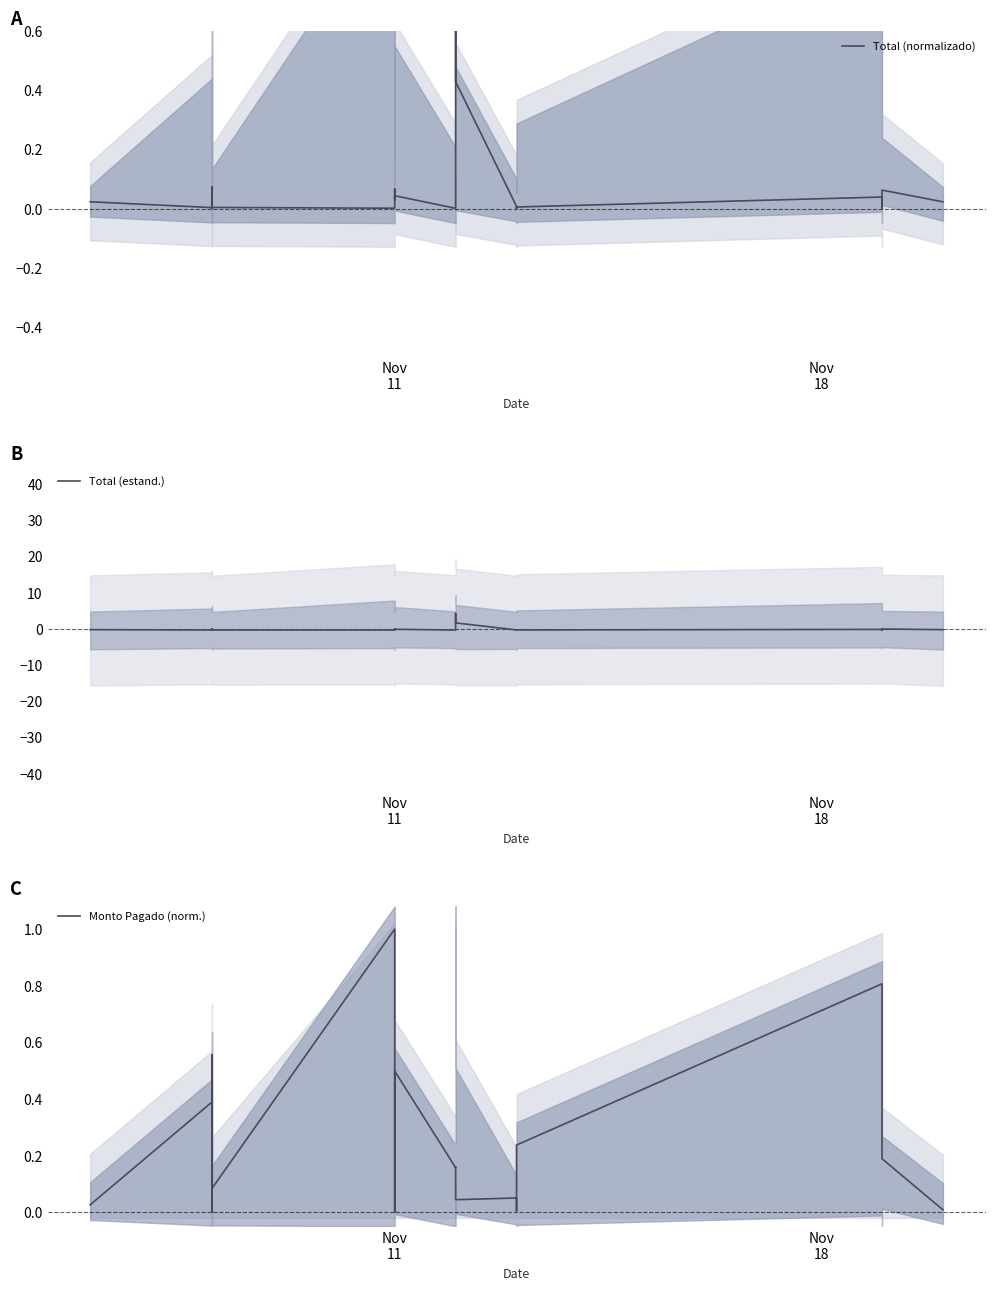

Reading left to right, what are all the values shown in this chart?

Total (normalizado): 0.0	0.0	0.0	0.0	0.1	0.0	0.0	0.0	0.1	0.0	0.0	0.0	1.0	0.4	0.0	0.0	0.0	0.0	0.0	0.0	0.1	0.0
Total (estand.): -0.3	-0.4	-0.4	-0.4	-0.0	-0.2	-0.4	-0.4	-0.1	-0.3	-0.2	-0.4	4.2	1.6	-0.4	-0.4	-0.4	-0.4	-0.2	-0.4	-0.1	-0.3
Monto Pagado (norm.): 0.0	0.4	0.0	0.0	0.2	0.6	0.1	1.0	0.0	0.0	0.5	0.2	0.2	0.0	0.1	0.0	0.0	0.2	0.8	0.6	0.2	0.0